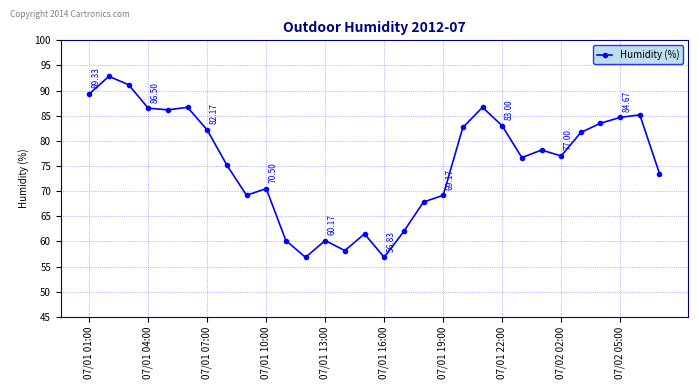

How many interior local peaks (higher than both neighbors) does the data have?

8